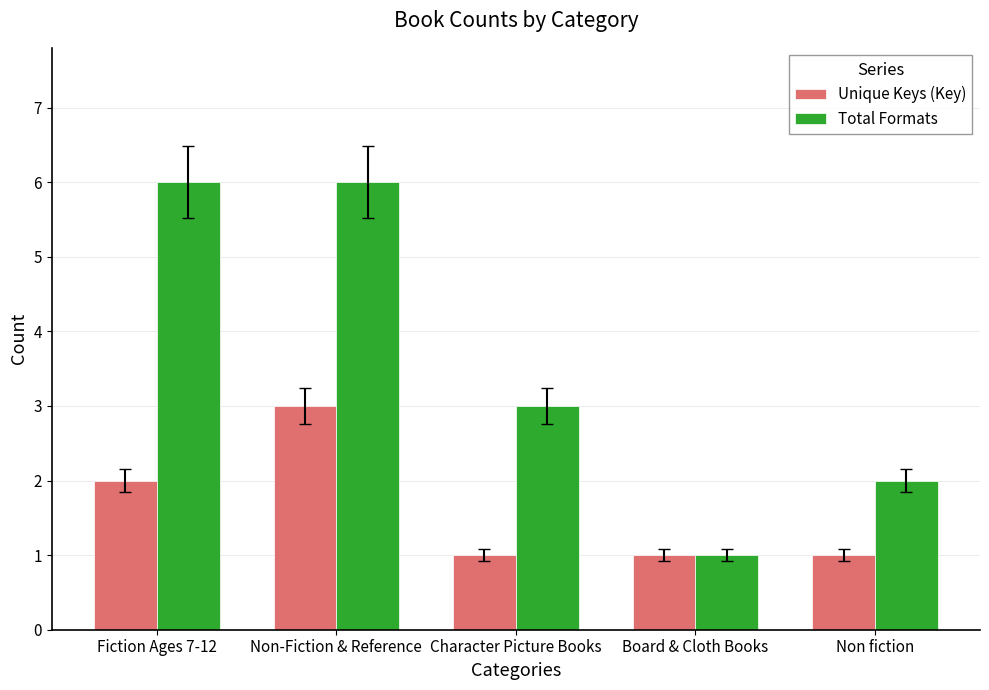

Is it true that Unique Keys (Key) equals 5 at Non-Fiction & Reference?

False